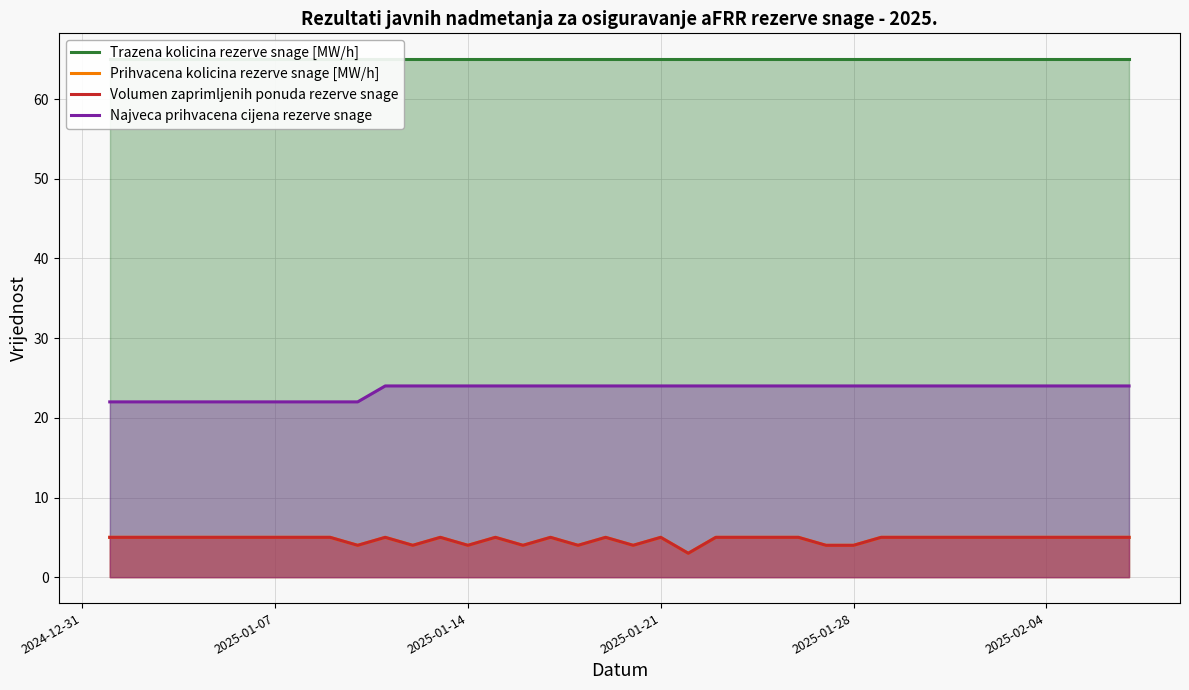

How many interior local peaks does the Volumen zaprimljenih ponuda rezerve snage series have?

6